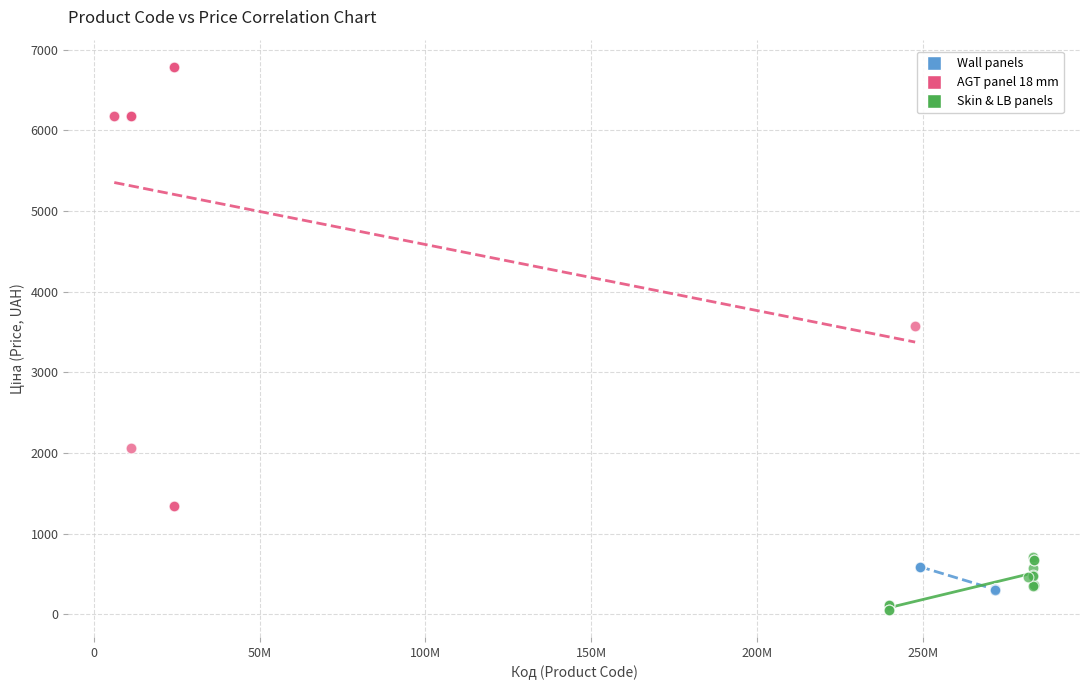

Which series has the widest spread of Y values?

AGT panel 18 mm